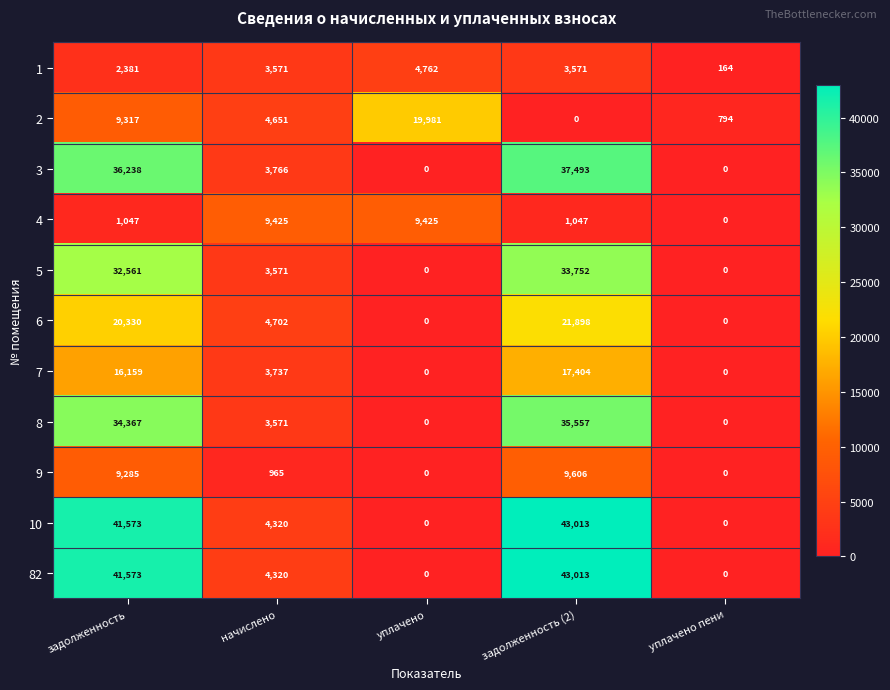

Count the number of categories in the chart.

5